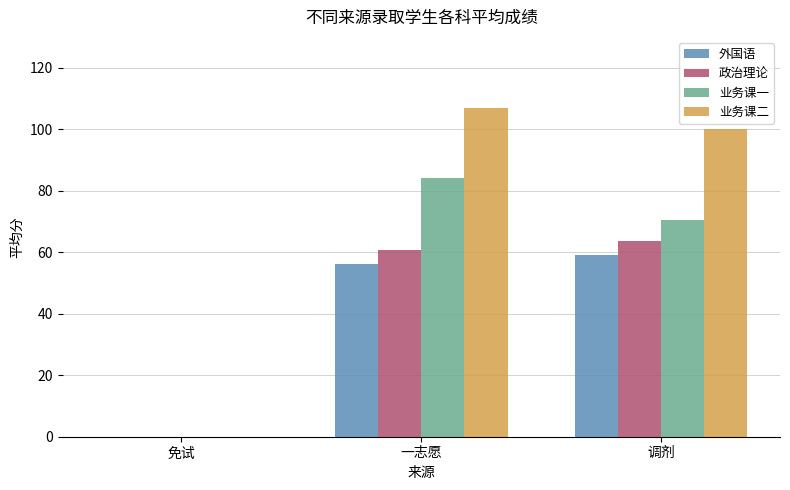

The 外国语 series shows 24.8 at 一志愿. True or false?

False